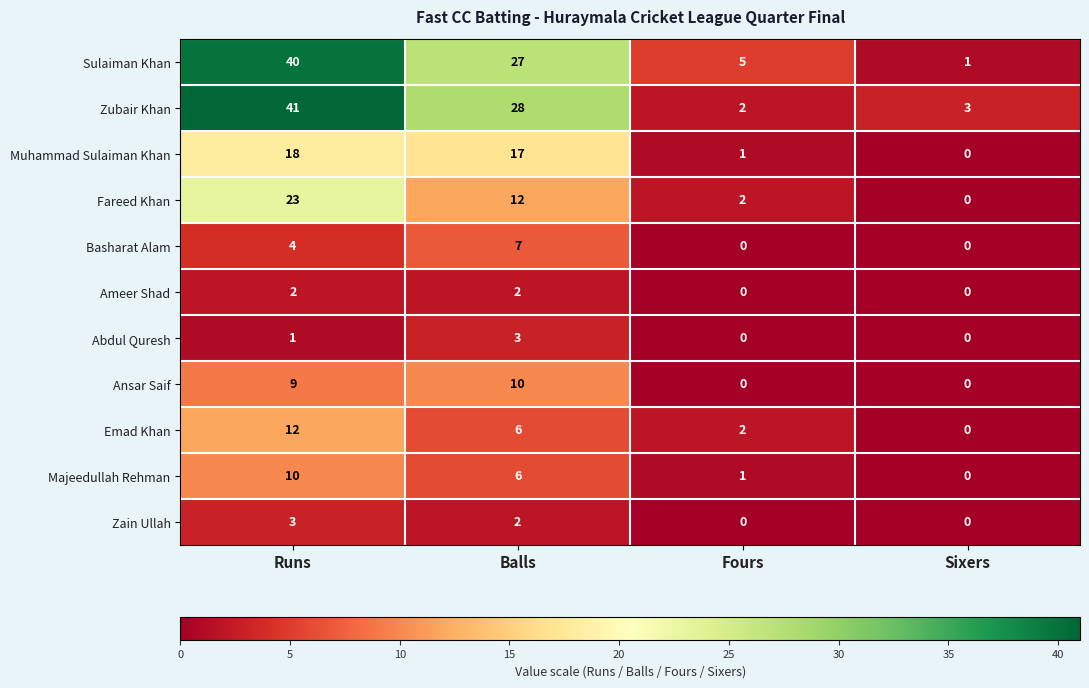

At which label does Muhammad Sulaiman Khan reach its peak?

Runs